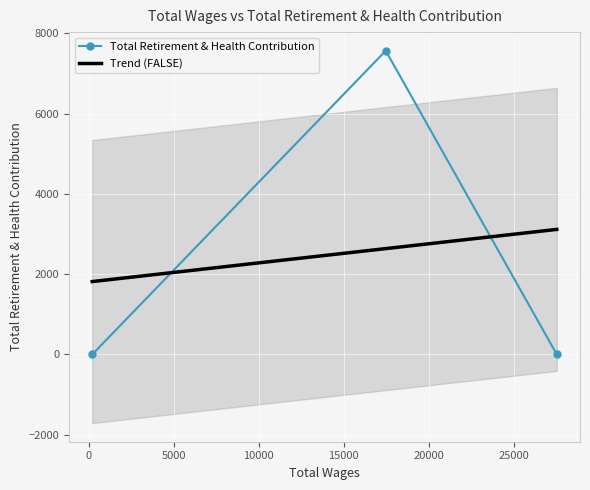

Which series has the widest spread of values?

Total Retirement & Health Contribution